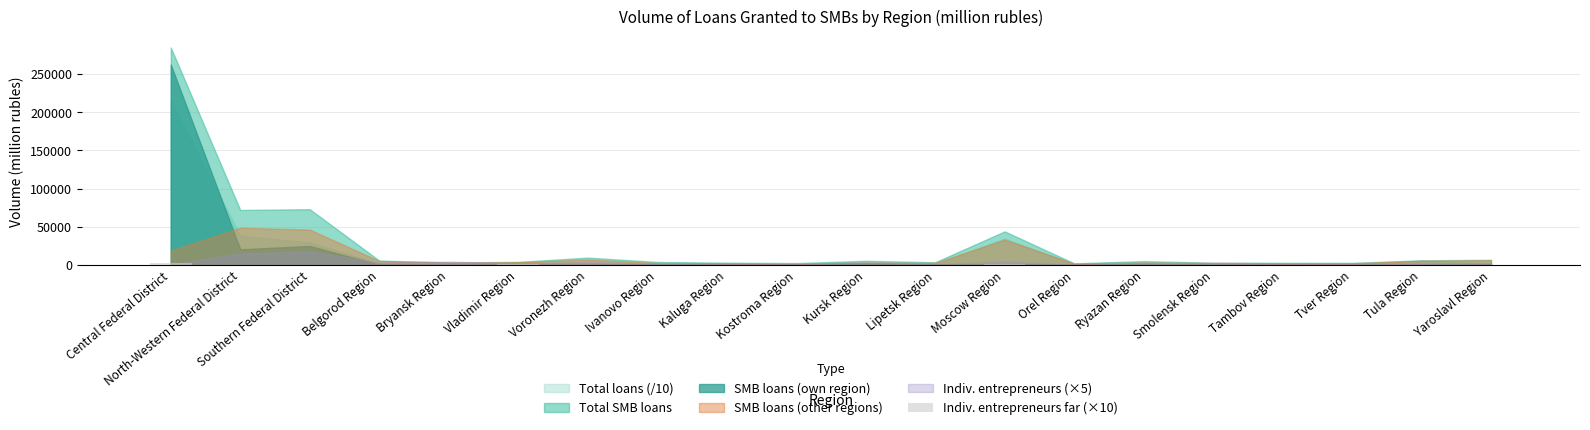

Is it true that the value at Tula Region is 0?

True